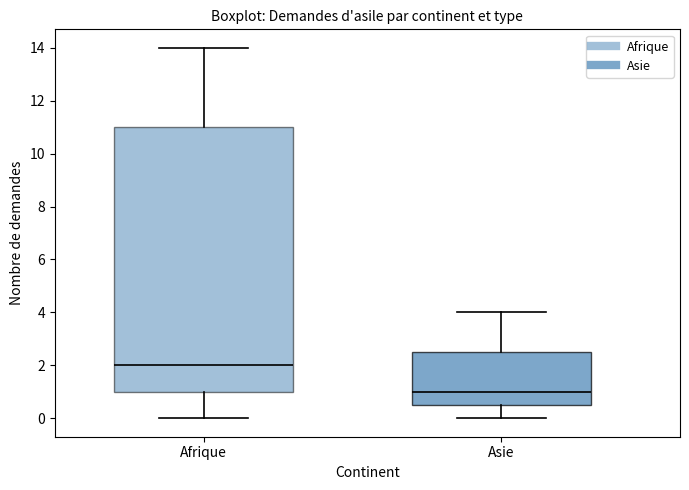

Which box is the tallest, from its lower edge to its upper edge?

Afrique